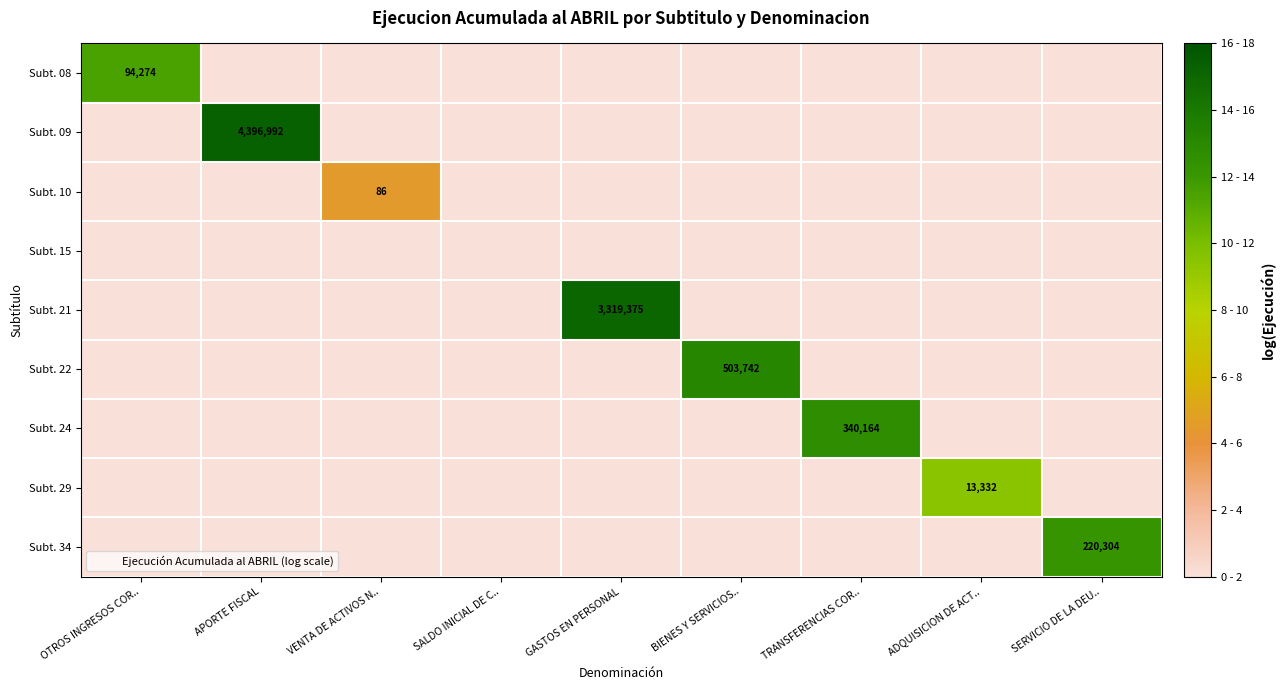

Count the number of categories in the chart.

9